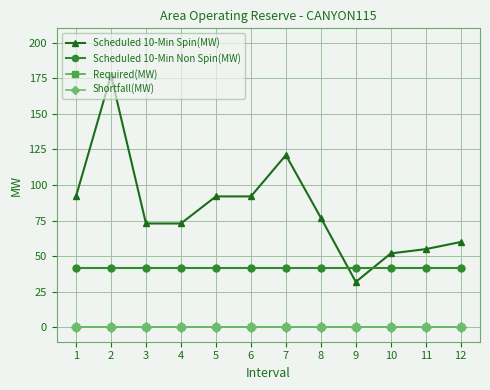

Is this an area chart (filled region under the line)?

No